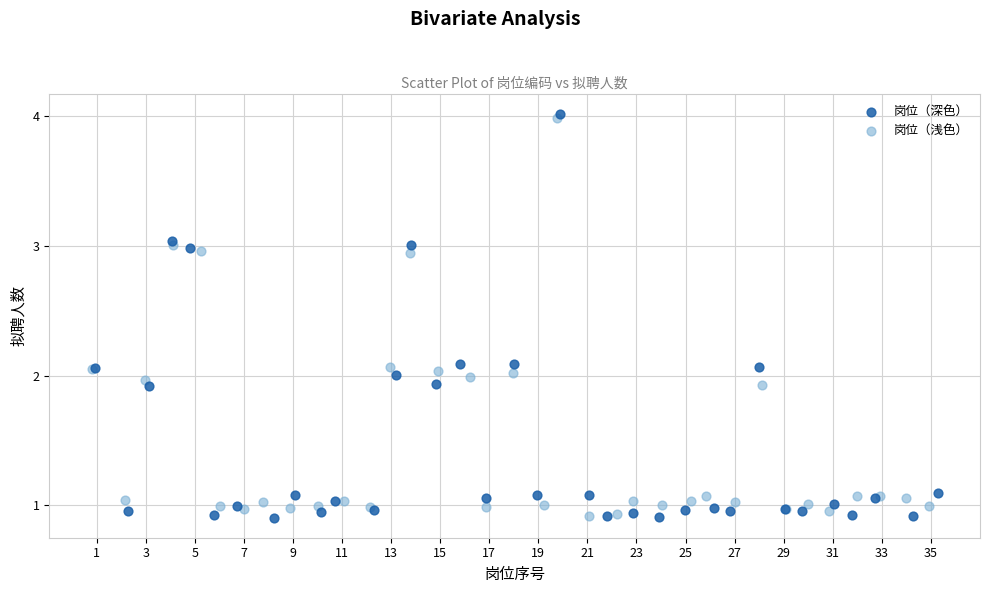

What are all the series names shown in the legend?

岗位（深色）, 岗位（浅色）